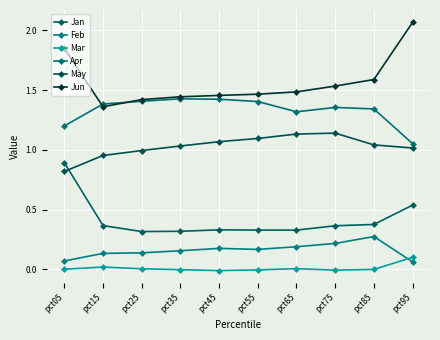

Reading left to right, extract all data points from this chart.

Jan: pct05=0.9	pct15=0.4	pct25=0.3	pct35=0.3	pct45=0.3	pct55=0.3	pct65=0.3	pct75=0.4	pct85=0.4	pct95=0.5
Feb: pct05=0.1	pct15=0.1	pct25=0.1	pct35=0.2	pct45=0.2	pct55=0.2	pct65=0.2	pct75=0.2	pct85=0.3	pct95=0.1
Mar: pct05=-0.0	pct15=0.0	pct25=0.0	pct35=-0.0	pct45=-0.0	pct55=-0.0	pct65=0.0	pct75=-0.0	pct85=-0.0	pct95=0.1
Apr: pct05=1.2	pct15=1.4	pct25=1.4	pct35=1.4	pct45=1.4	pct55=1.4	pct65=1.3	pct75=1.4	pct85=1.3	pct95=1.1
May: pct05=0.8	pct15=1.0	pct25=1.0	pct35=1.0	pct45=1.1	pct55=1.1	pct65=1.1	pct75=1.1	pct85=1.0	pct95=1.0
Jun: pct05=1.8	pct15=1.4	pct25=1.4	pct35=1.4	pct45=1.5	pct55=1.5	pct65=1.5	pct75=1.5	pct85=1.6	pct95=2.1